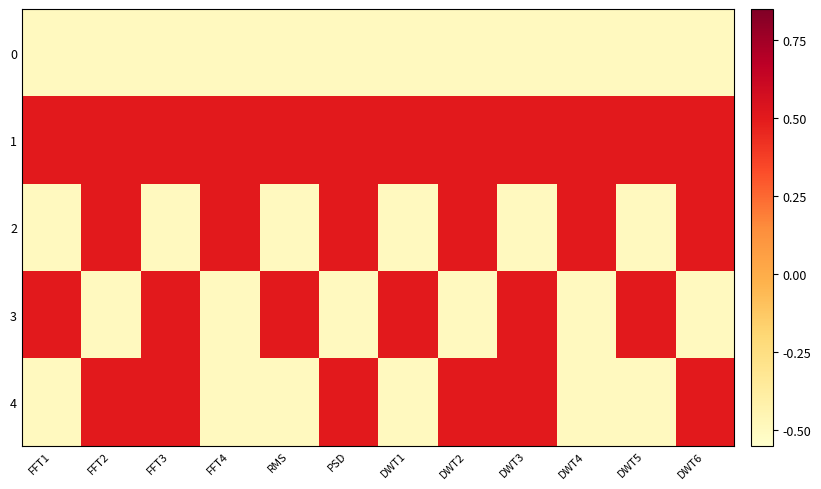

Reading left to right, transcribe all the data shown in this chart.

0: FFT1=-0.5	FFT2=-0.5	FFT3=-0.5	FFT4=-0.5	RMS=-0.5	PSD=-0.5	DWT1=-0.5	DWT2=-0.5	DWT3=-0.5	DWT4=-0.5	DWT5=-0.5	DWT6=-0.5
1: FFT1=0.5	FFT2=0.5	FFT3=0.5	FFT4=0.5	RMS=0.5	PSD=0.5	DWT1=0.5	DWT2=0.5	DWT3=0.5	DWT4=0.5	DWT5=0.5	DWT6=0.5
2: FFT1=-0.5	FFT2=0.5	FFT3=-0.5	FFT4=0.5	RMS=-0.5	PSD=0.5	DWT1=-0.5	DWT2=0.5	DWT3=-0.5	DWT4=0.5	DWT5=-0.5	DWT6=0.5
3: FFT1=0.5	FFT2=-0.5	FFT3=0.5	FFT4=-0.5	RMS=0.5	PSD=-0.5	DWT1=0.5	DWT2=-0.5	DWT3=0.5	DWT4=-0.5	DWT5=0.5	DWT6=-0.5
4: FFT1=-0.5	FFT2=0.5	FFT3=0.5	FFT4=-0.5	RMS=-0.5	PSD=0.5	DWT1=-0.5	DWT2=0.5	DWT3=0.5	DWT4=-0.5	DWT5=-0.5	DWT6=0.5